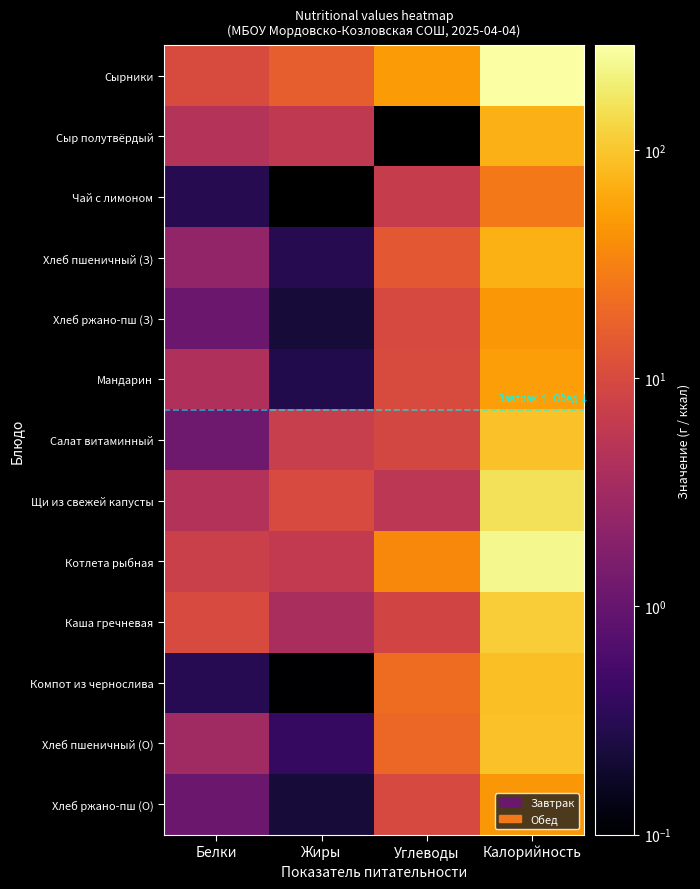

Which series has the largest total across all categories?

Сырники